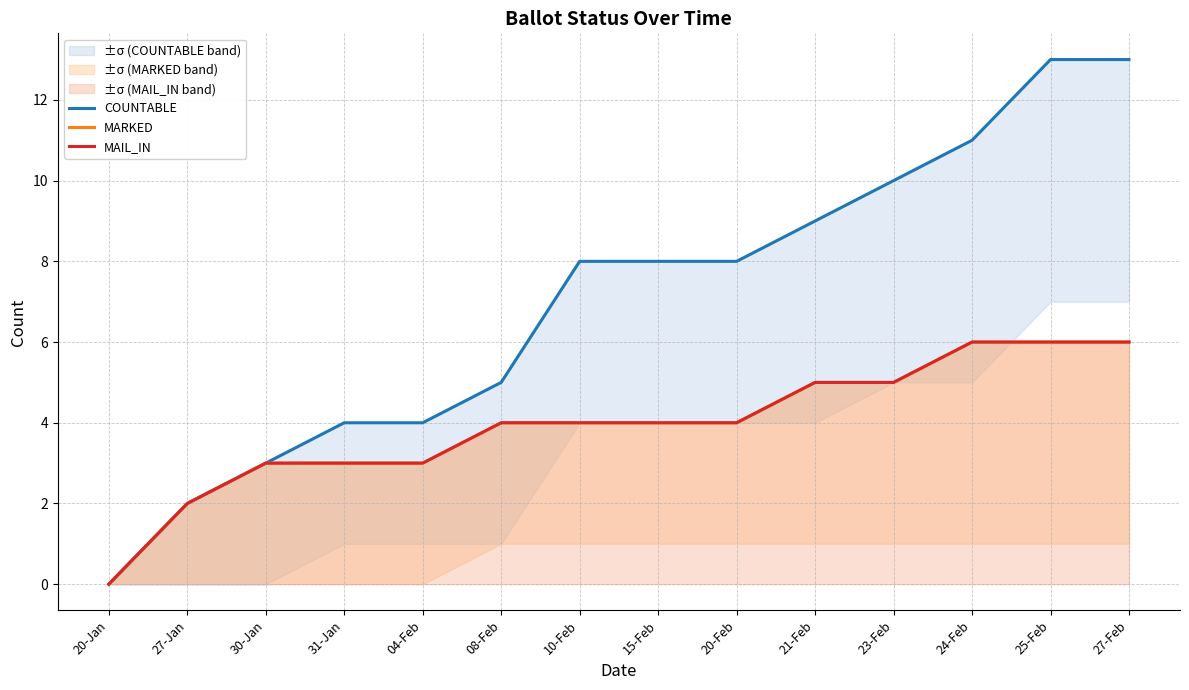

At which category is the sum across all series the highest?

25-Feb